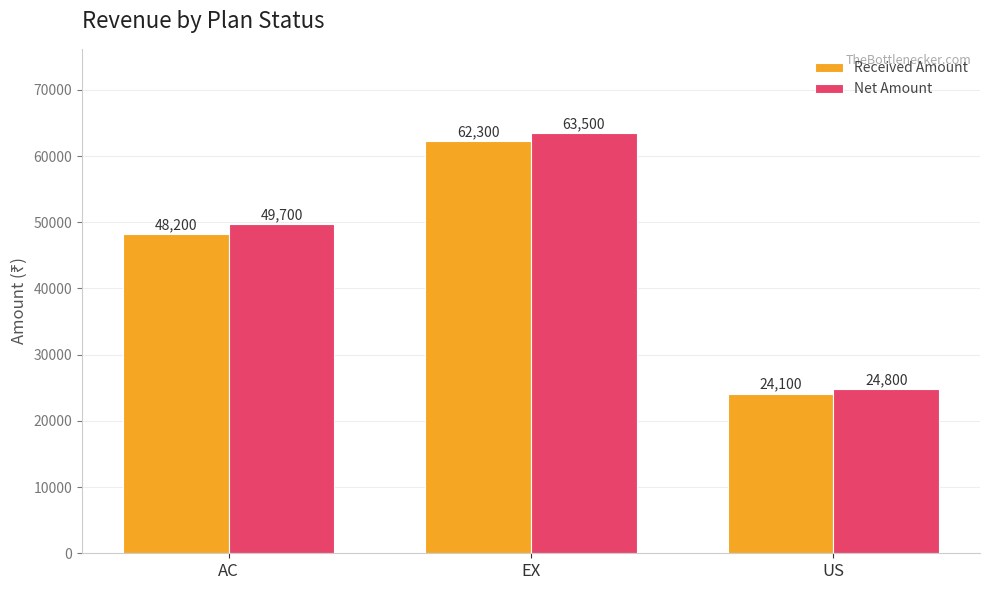

Is it true that Received Amount equals 103811 at EX?

False